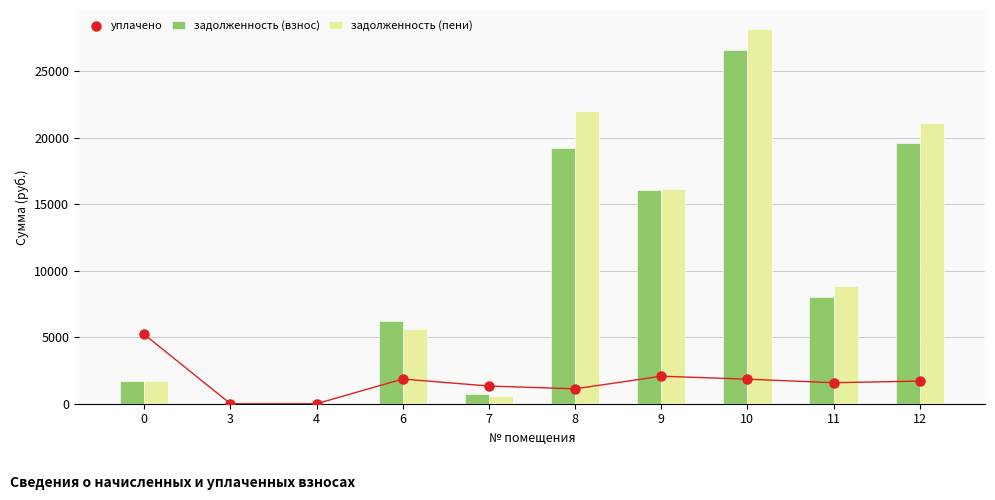

Which series reaches the maximum Y coordinate?

задолженность (пени)